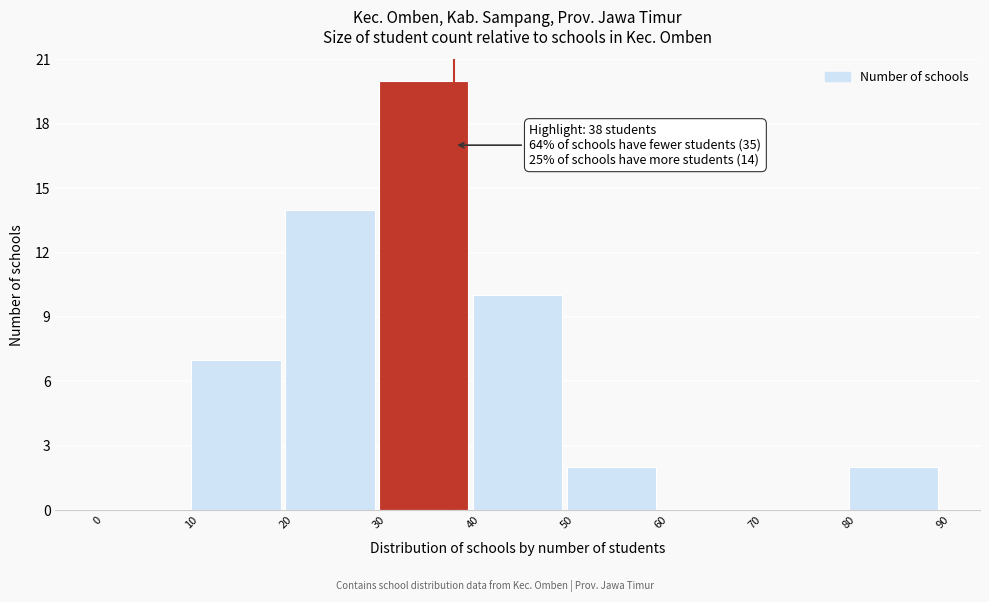

Over which range of the x-axis is the bar tallest?

30 to 40